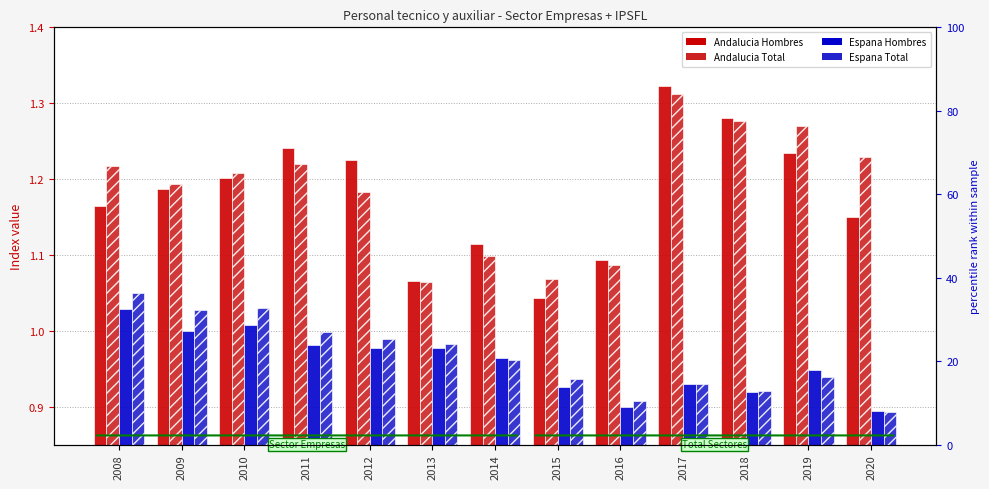

Is the value of Espana_Total at 2017 greater than the value of Andalucia_Total at 2018?

No